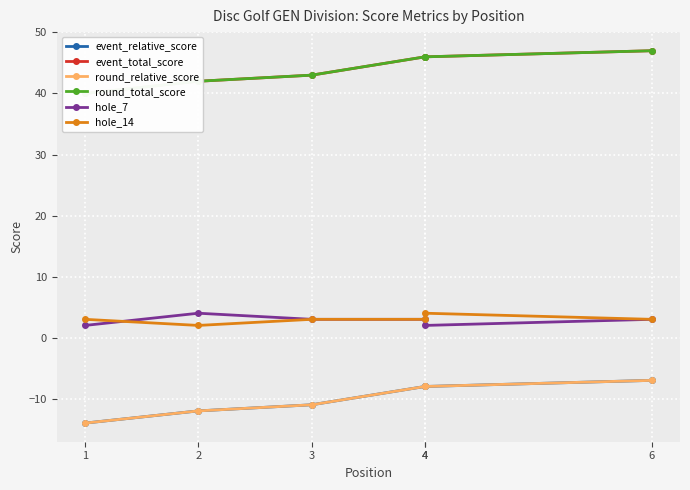

What is the value of the hole_14 point at the 3rd from the left?

3